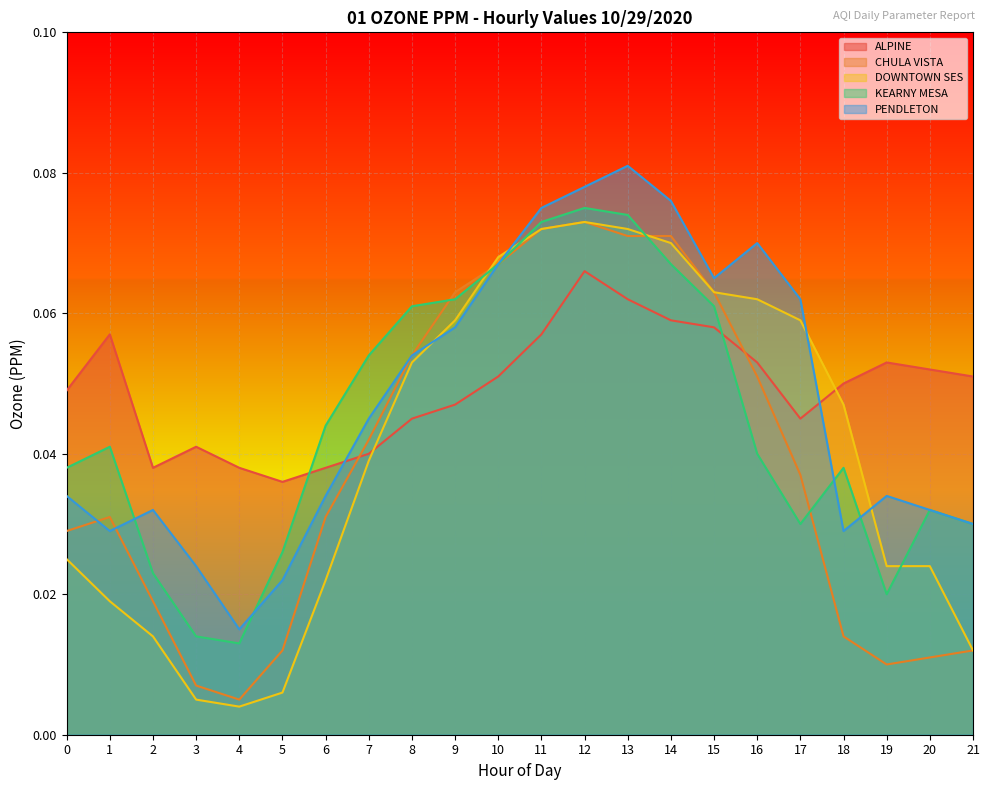

Between which two adjacent categories do DOWNTOWN SES and KEARNY MESA first intersect?

9 and 10